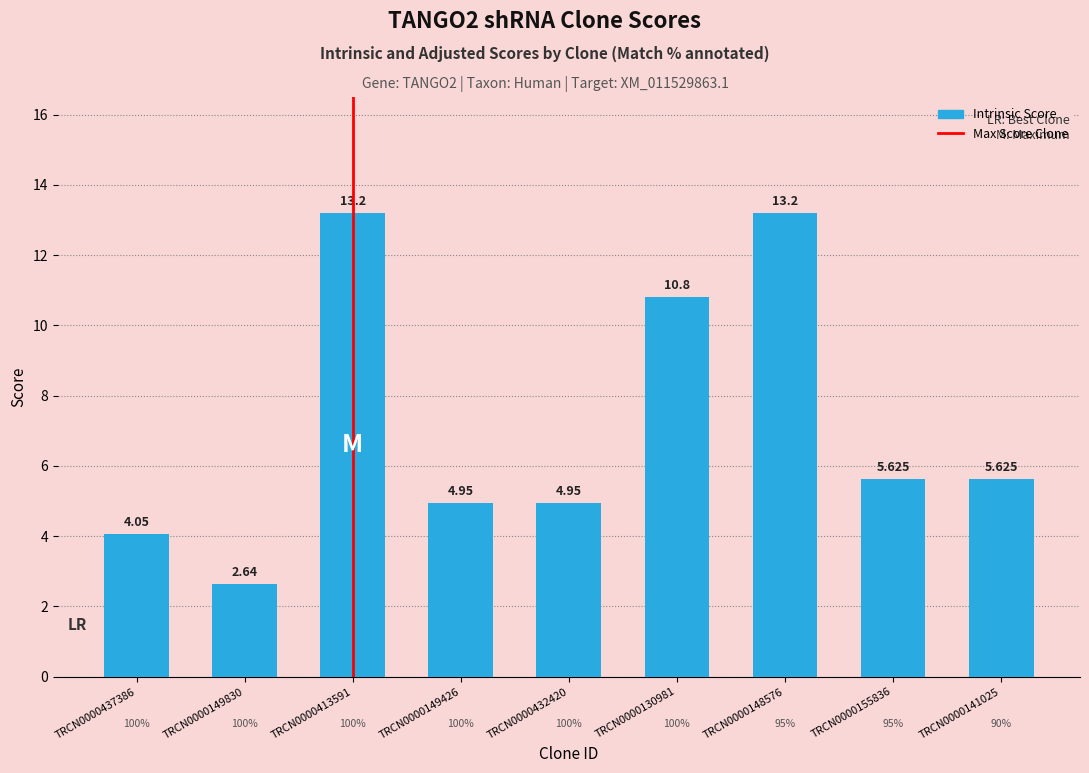

Approximately how many times larger is the value at TRCN0000149426 compared to TRCN0000148576?

0.4